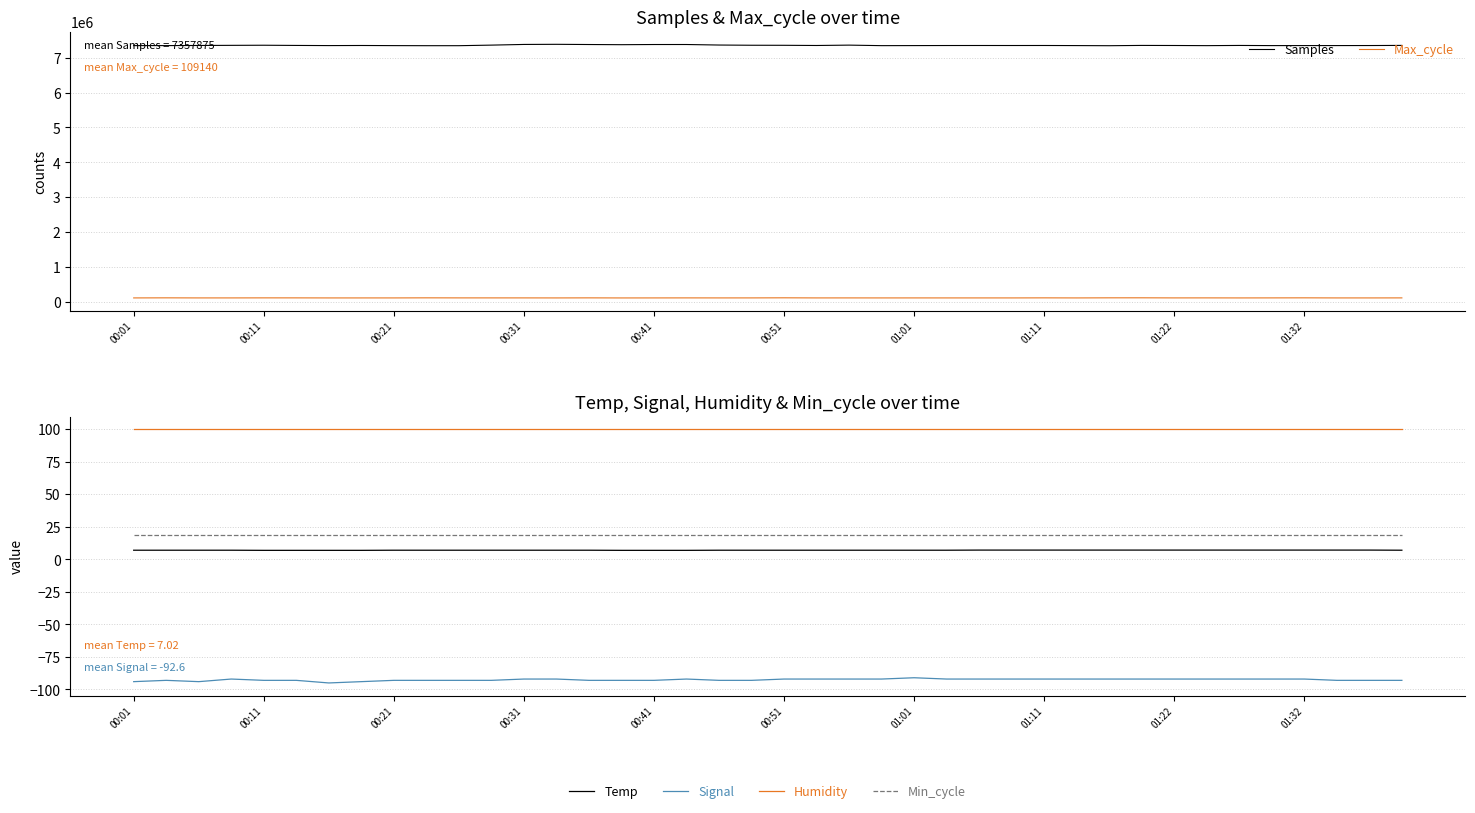

Count the number of categories in the chart.

40